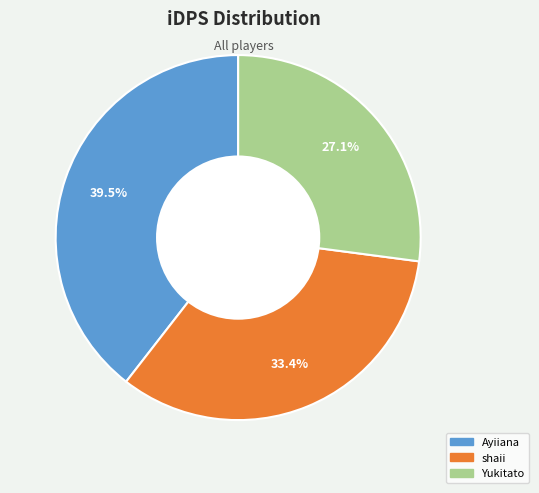

Combined, do Ayiiana and shaii account for over 50%?

Yes